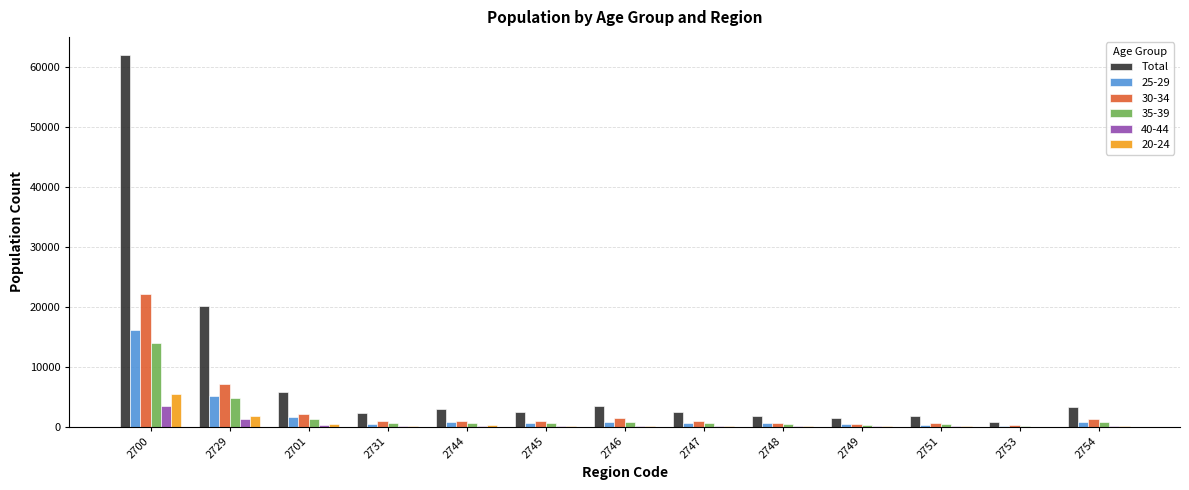

Which series has the largest total across all categories?

Total